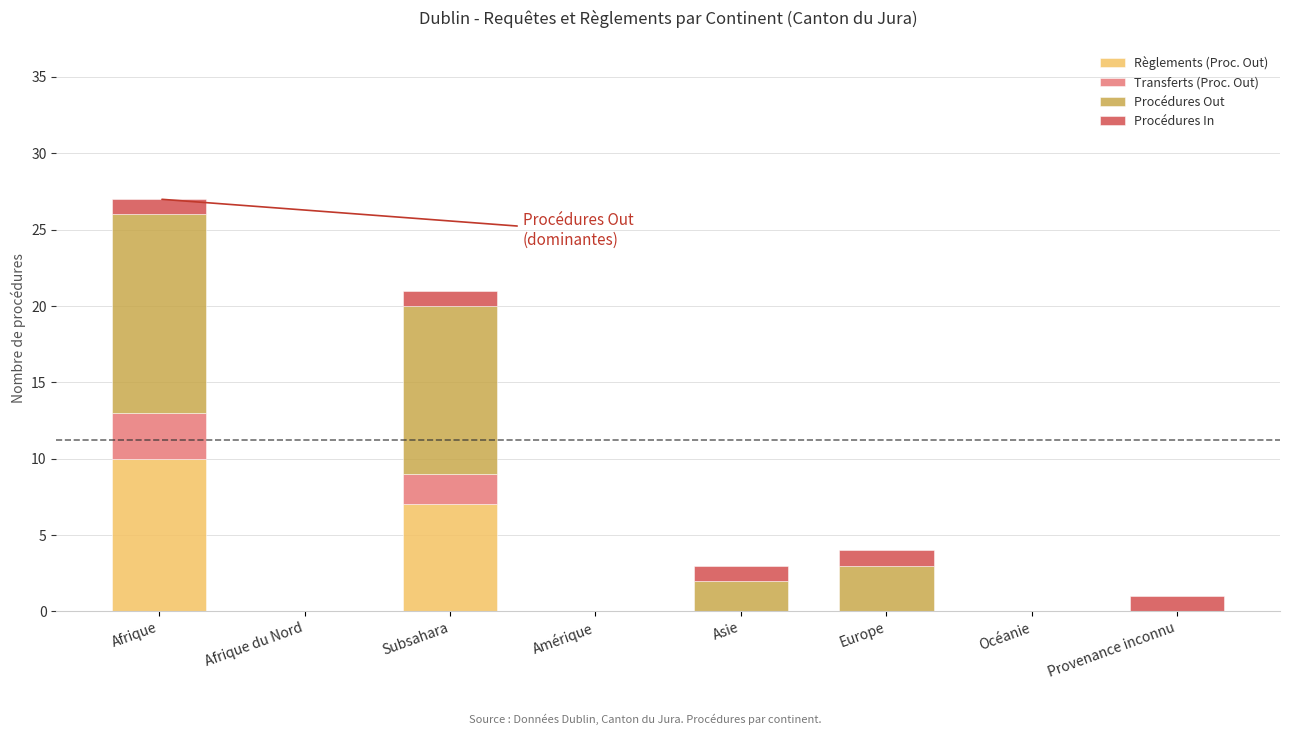

The value of Règlements (Proc. Out) at Océanie is 0. True or false?

True